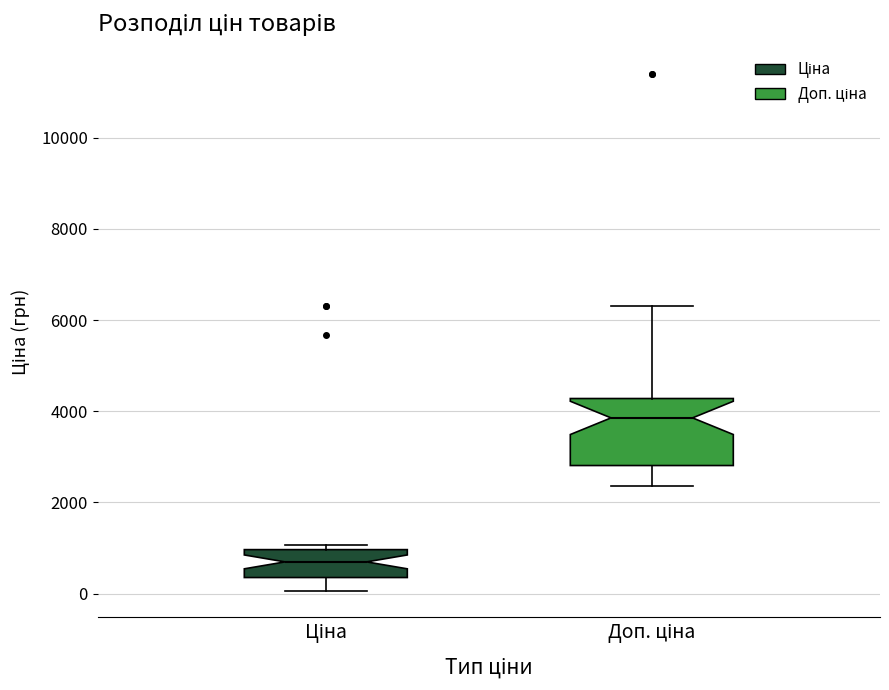

Reading left to right, read every box against the y-axis: the position of its median line, the range the box covers, and the ends of its whiskers. The values are not printed on the chart, so give them approximately, as read against the axis.

Ціна: median 600, box 400 to 1000, whiskers 0 to 1000 (just above the box's upper edge)
Доп. ціна: median 3800, box 2800 to 4200, whiskers 2400 to 6400